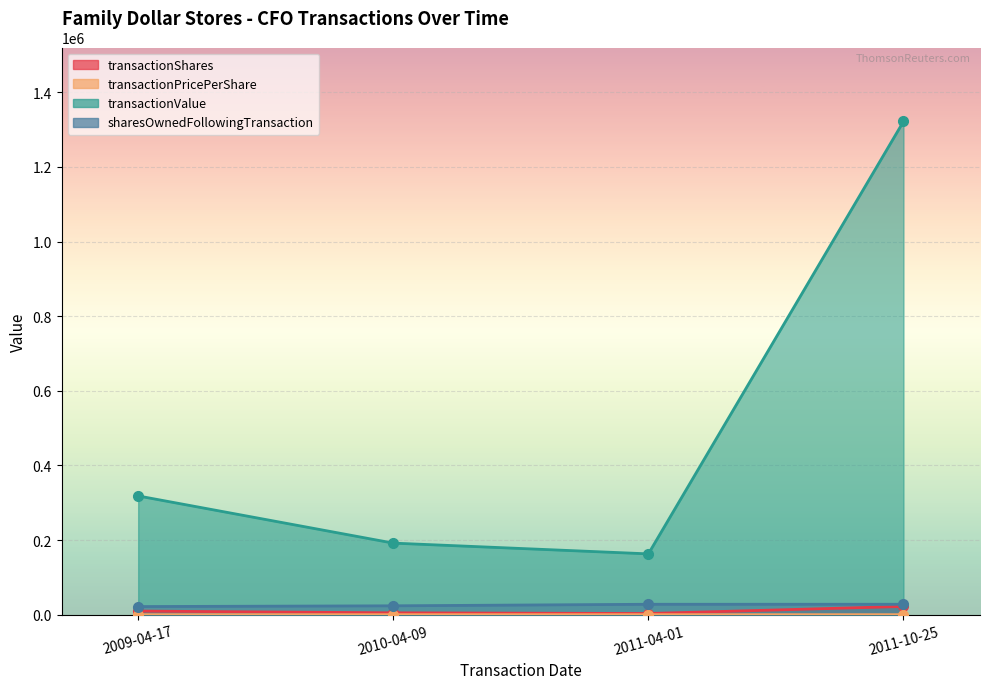

At 2009-04-17, list the series in order from smallest to largest.

transactionPricePerShare, transactionShares, sharesOwnedFollowingTransaction, transactionValue